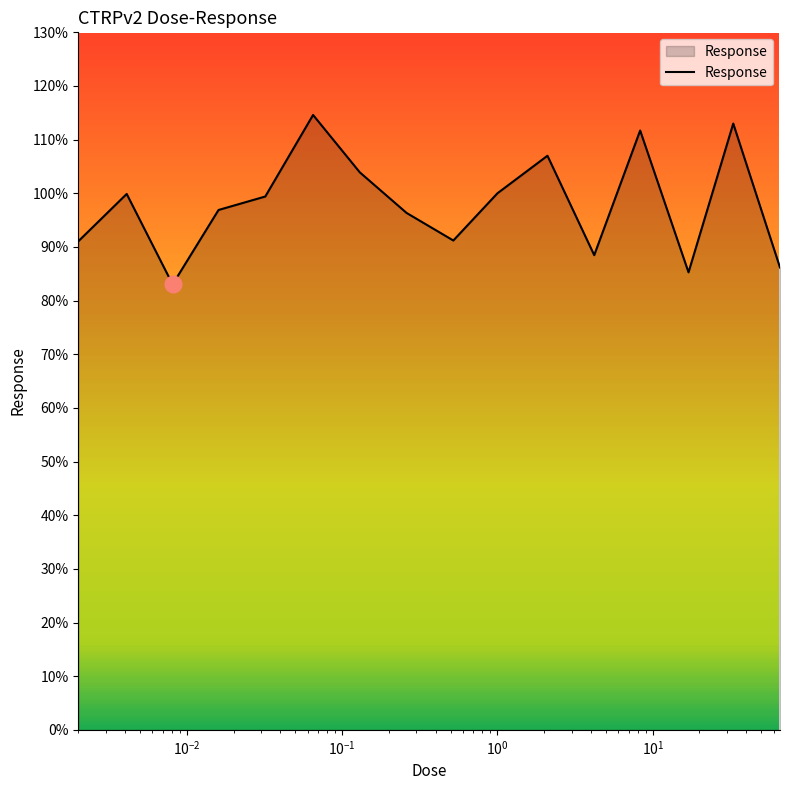

What is the difference between the maximum and minimum values?

31.6